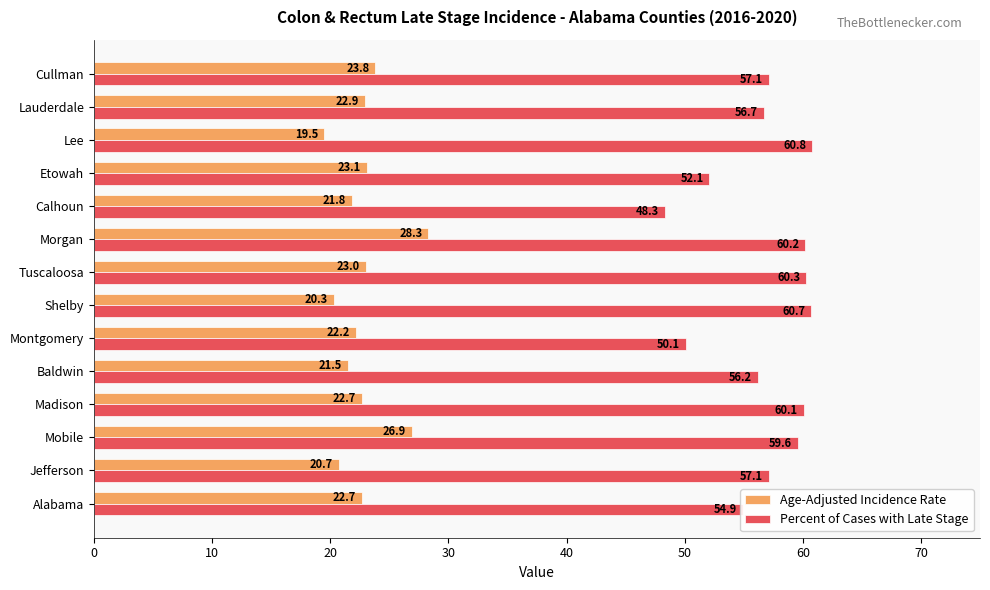

What is the difference between the second highest and minimum values in the Age-Adjusted Incidence Rate series?

7.4